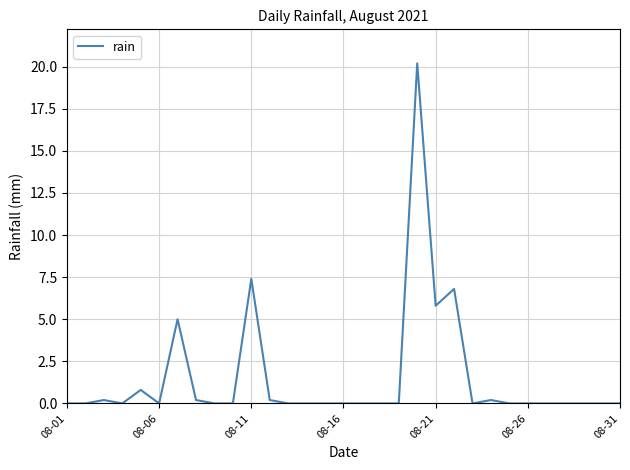

What is the maximum value shown in the chart?

20.2